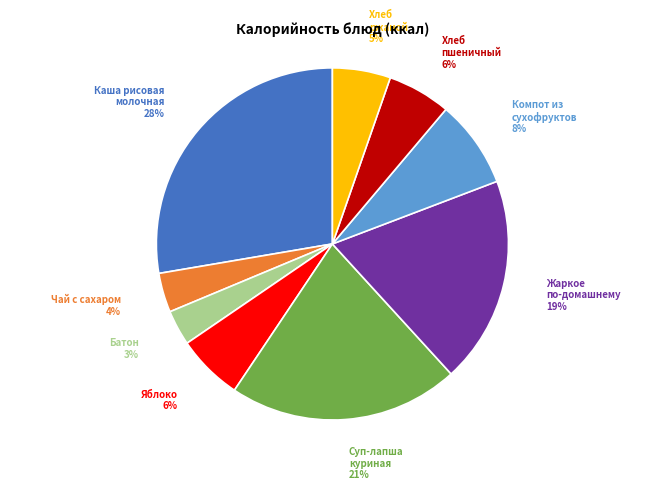

What percentage is the Яблоко slice, to the nearest percent?

6%